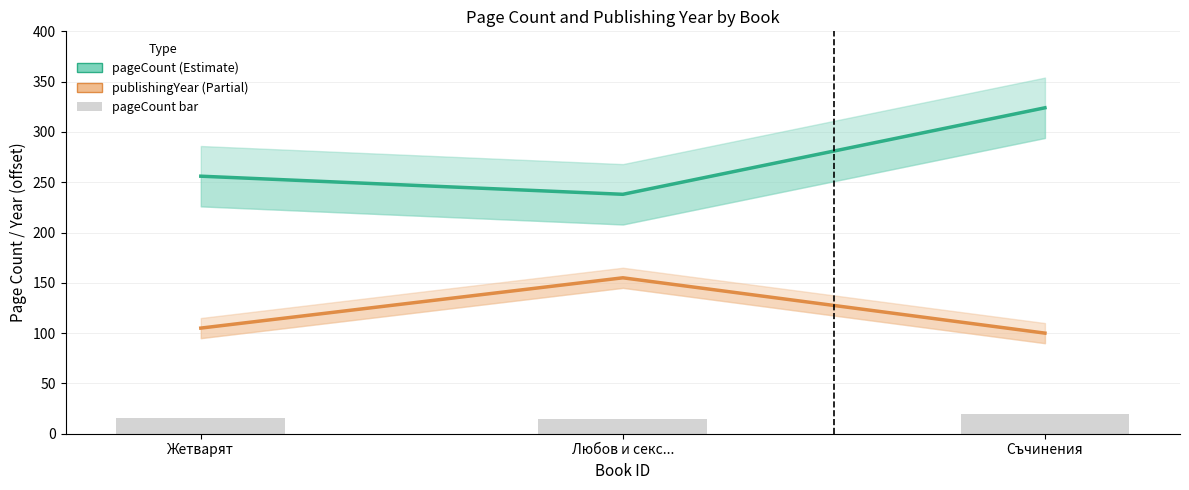

Reading left to right, transcribe all the data shown in this chart.

pageCount: Жетварят=256.0	Любов и секс...=238.0	Съчинения=324.0
publishingYear (offset): Жетварят=105.0	Любов и секс...=155.0	Съчинения=100.0
bar (pageCount scaled): Жетварят=15.4	Любов и секс...=14.3	Съчинения=19.4